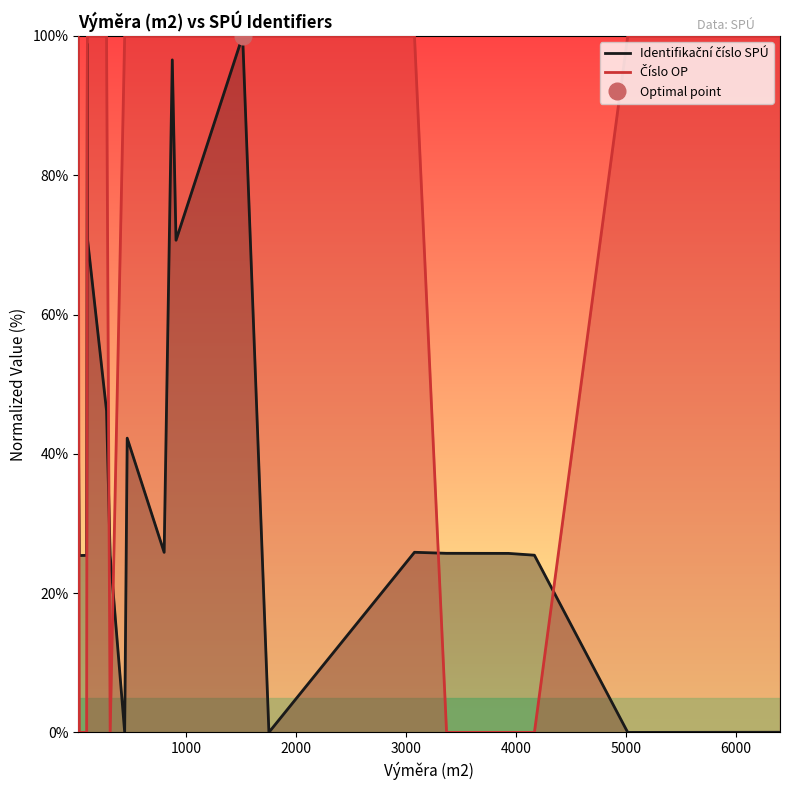

What is the maximum value shown in the chart?

100.0